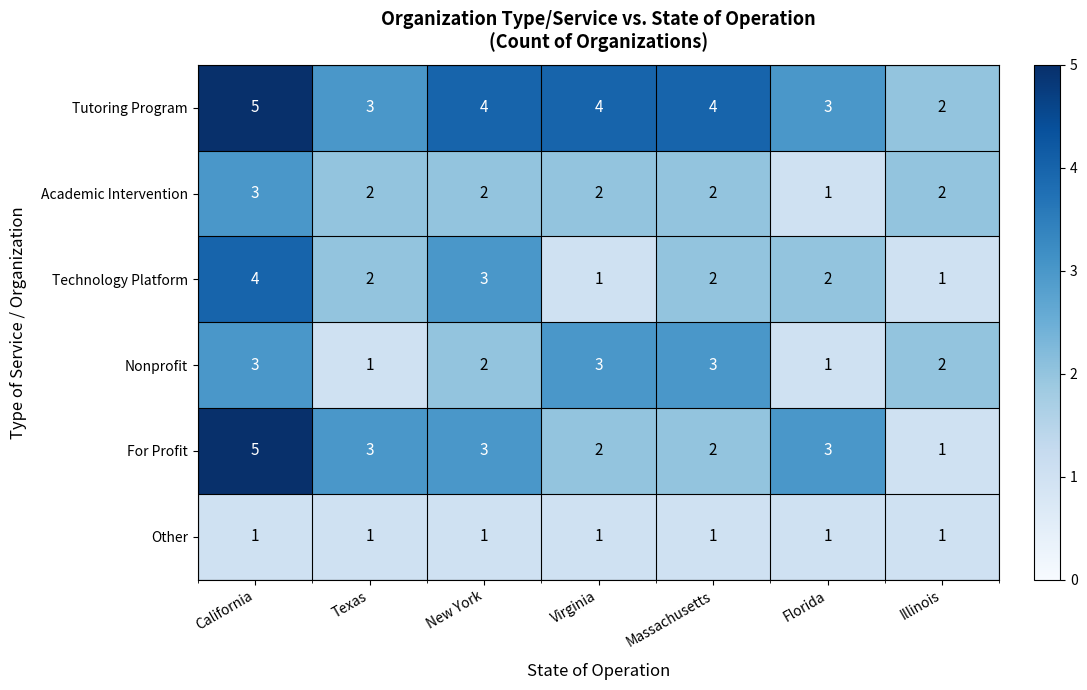

True or false: Other has a value of 1 at Massachusetts.

True